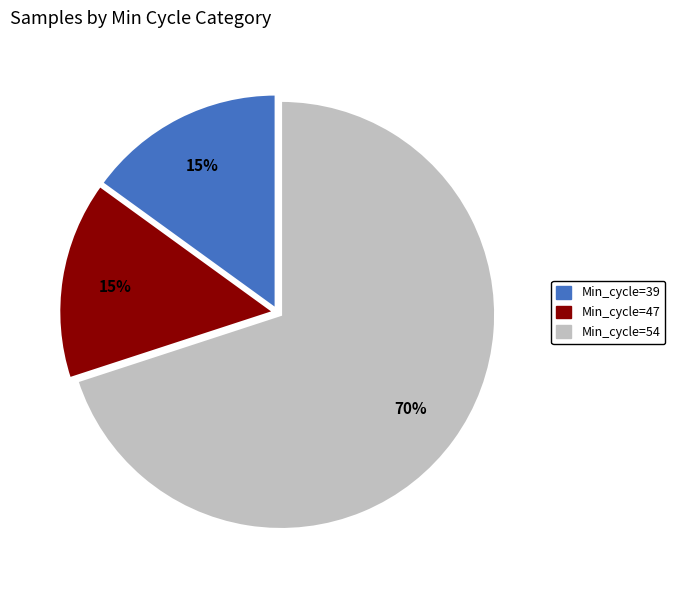

To the nearest percent, what is the difference between the largest and smallest slice percentages?

55%